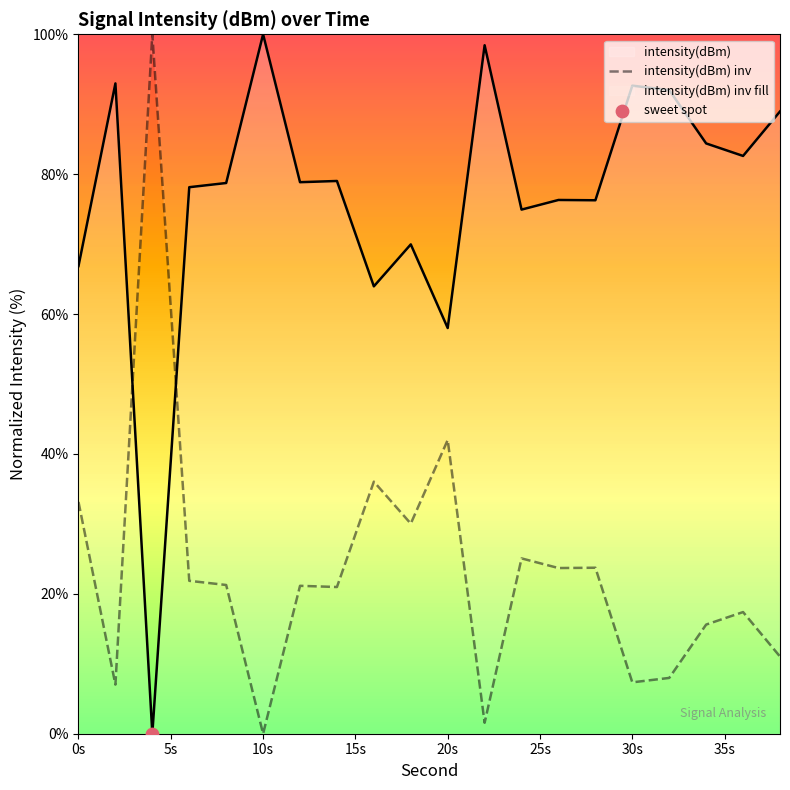

Which series has the widest spread of Y values?

intensity(dBm)